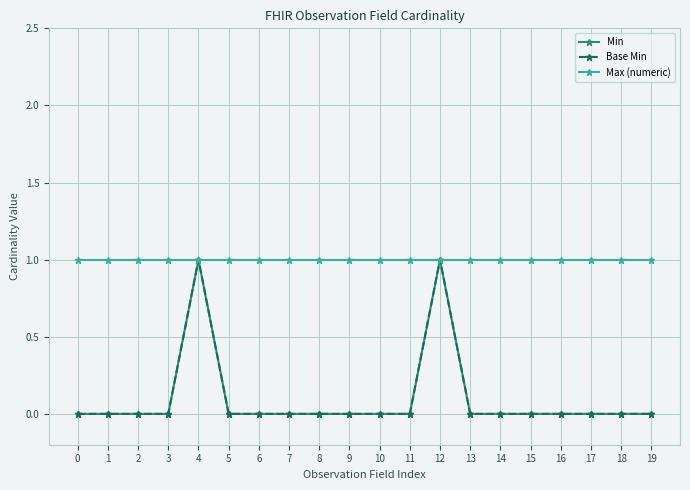

What is the value of the Max (numeric) point at the 7th from the left?

1